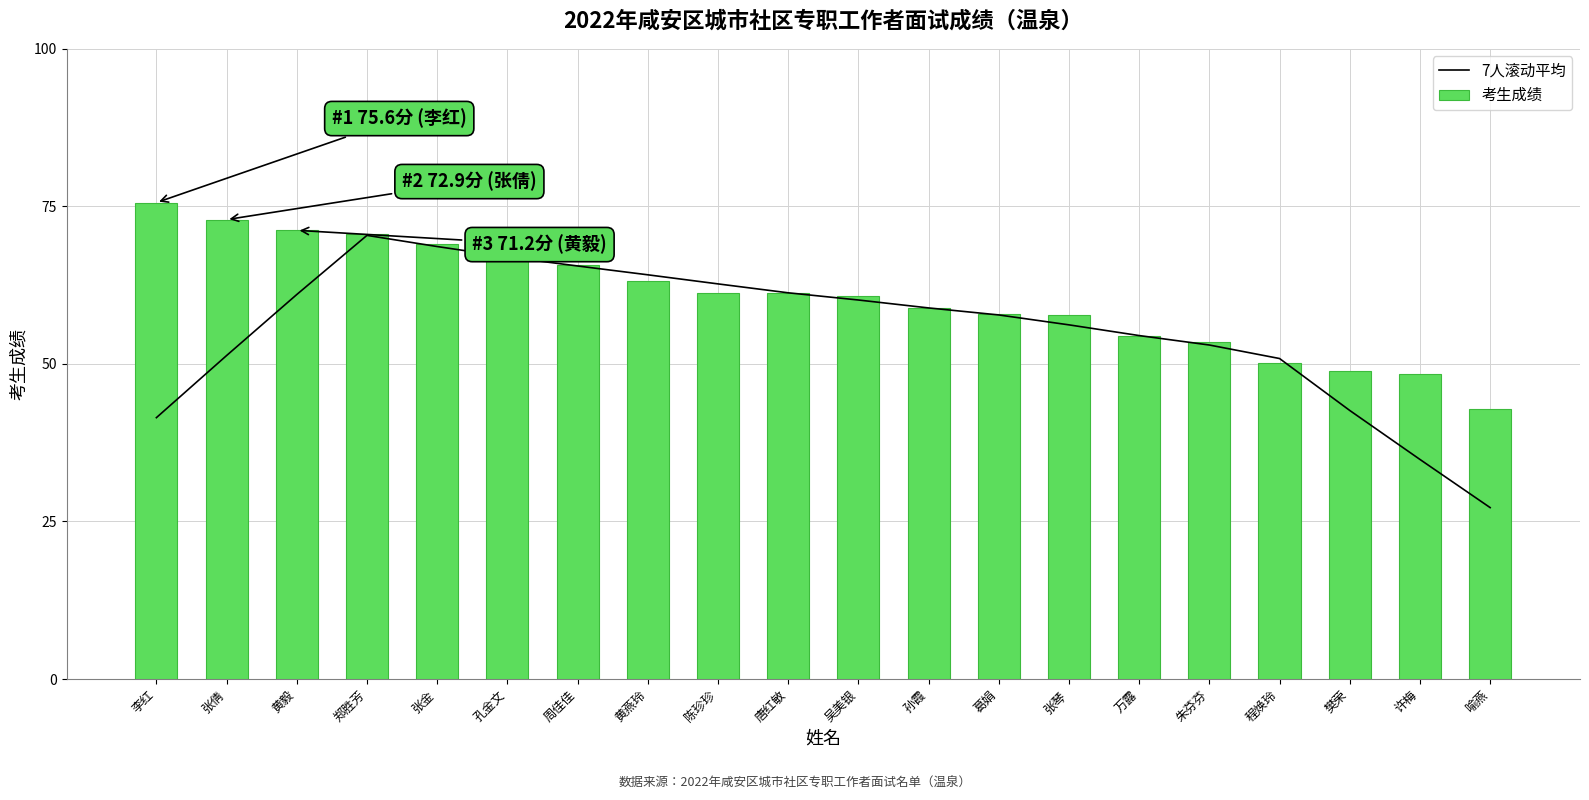

Are the bars horizontal?

No